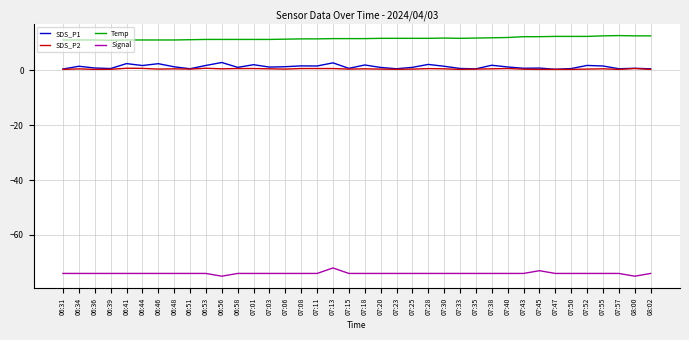

True or false: Temp and SDS_P2 cross at least once.

False